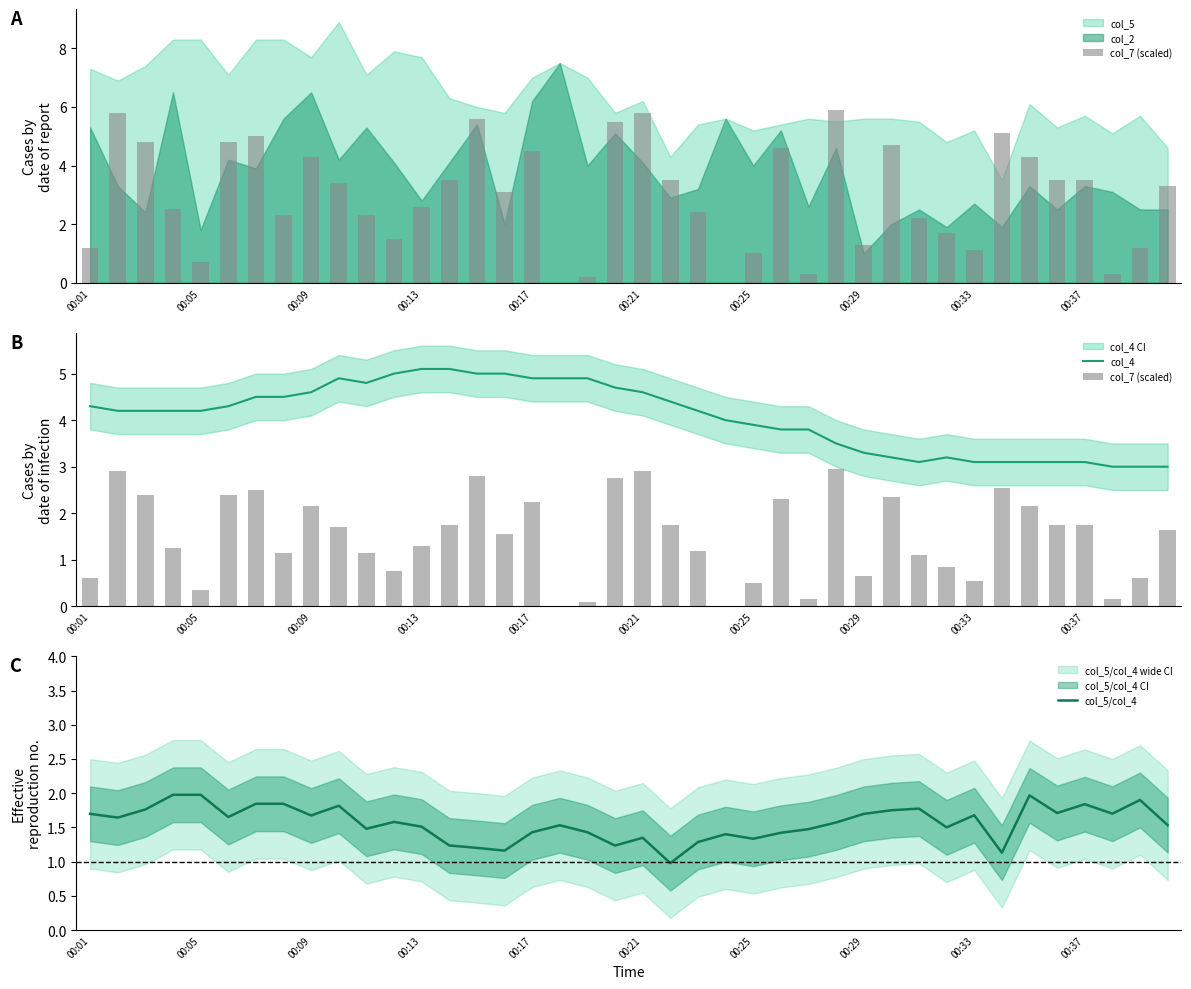

Reading left to right, list all the values displayed in this chart.

col_7 (scaled): 0.6	2.9	2.4	1.2	0.3	2.4	2.5	1.1	2.1	1.7	1.1	0.8	1.3	1.8	2.8	1.6	2.2	0.0	0.1	2.8	2.9	1.8	1.2	0.0	0.5	2.3	0.1	3.0	0.7	2.4	1.1	0.8	0.6	2.5	2.1	1.8	1.8	0.1	0.6	1.6
col_4: 4.3	4.2	4.2	4.2	4.2	4.3	4.5	4.5	4.6	4.9	4.8	5.0	5.1	5.1	5.0	5.0	4.9	4.9	4.9	4.7	4.6	4.4	4.2	4.0	3.9	3.8	3.8	3.5	3.3	3.2	3.1	3.2	3.1	3.1	3.1	3.1	3.1	3.0	3.0	3.0
col_5/col_4: 1.7	1.6	1.8	2.0	2.0	1.7	1.8	1.8	1.7	1.8	1.5	1.6	1.5	1.2	1.2	1.2	1.4	1.5	1.4	1.2	1.3	1.0	1.3	1.4	1.3	1.4	1.5	1.6	1.7	1.7	1.8	1.5	1.7	1.1	2.0	1.7	1.8	1.7	1.9	1.5